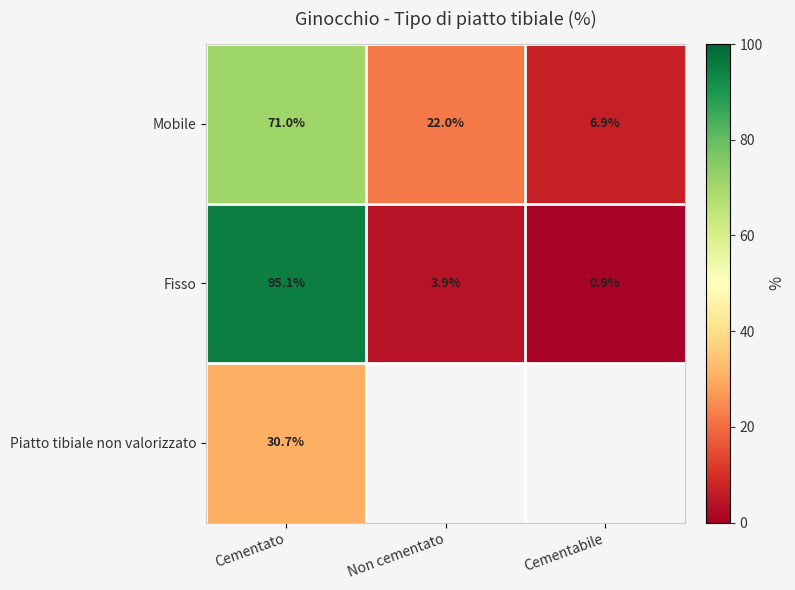

At which category is the sum across all series the highest?

Cementato